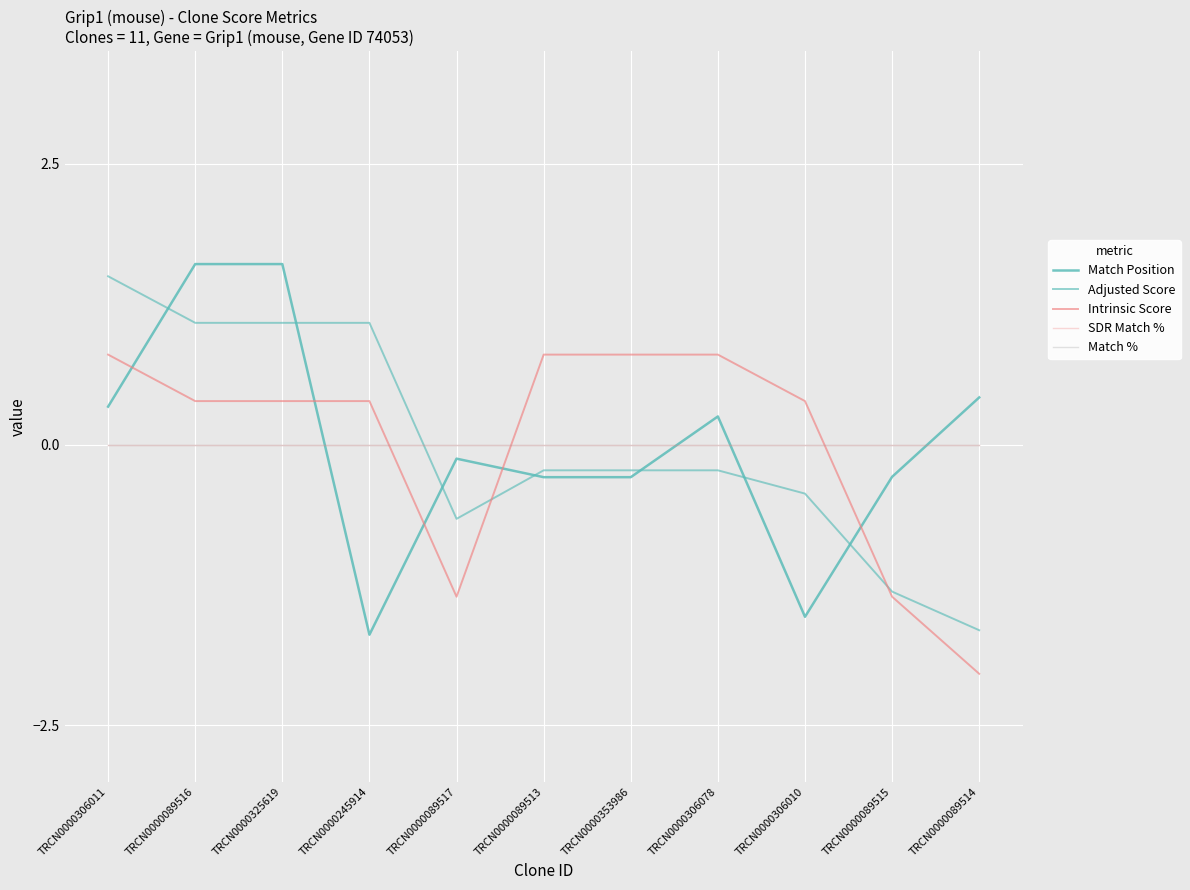

What position from the left is TRCN0000325619?

3